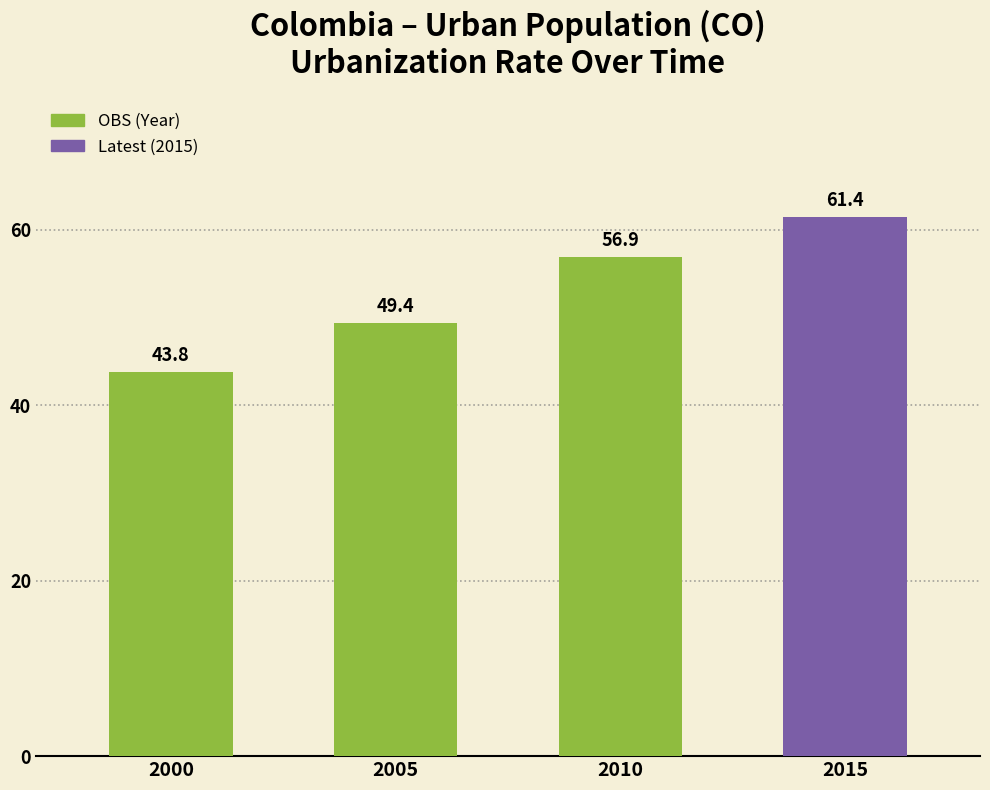

At which category does the chart reach its peak across all series?

2015